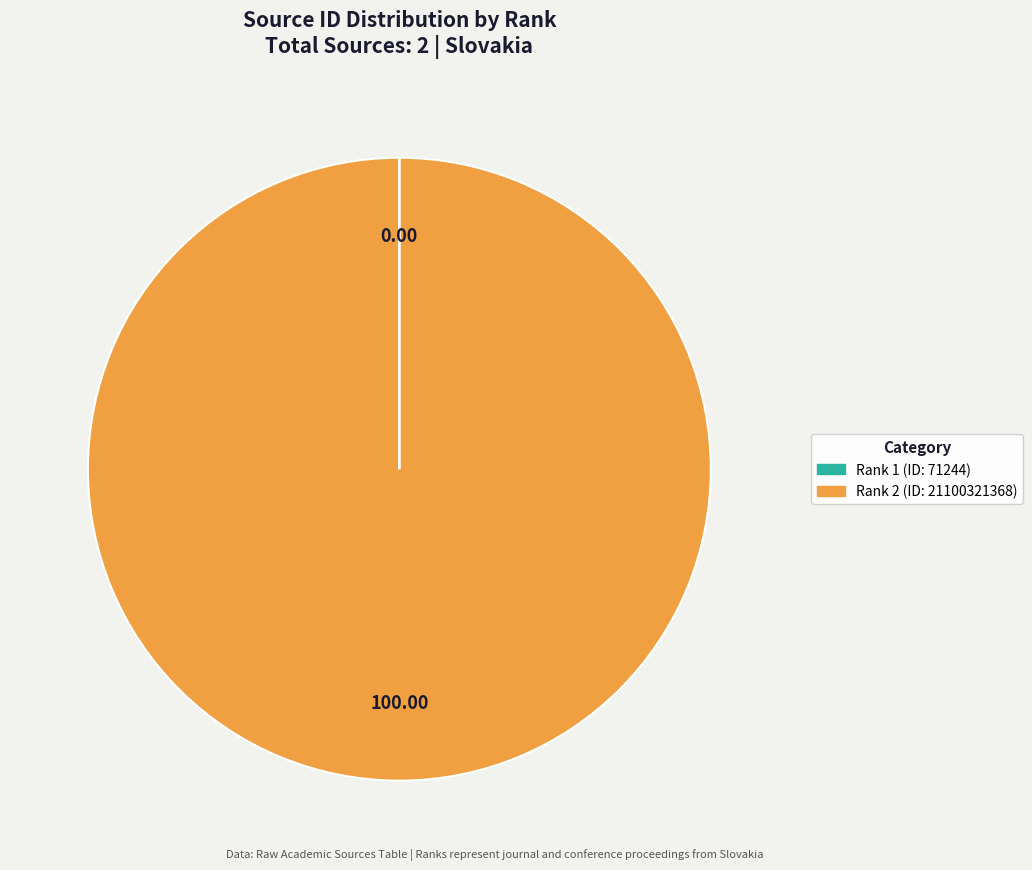

Is there a majority slice in this chart?

Yes